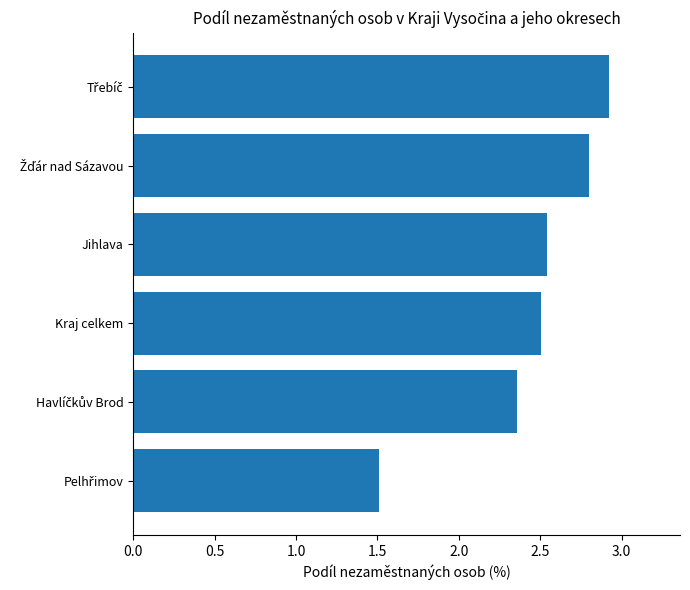

The chart shows a value of 2.5 at Kraj celkem. True or false?

True